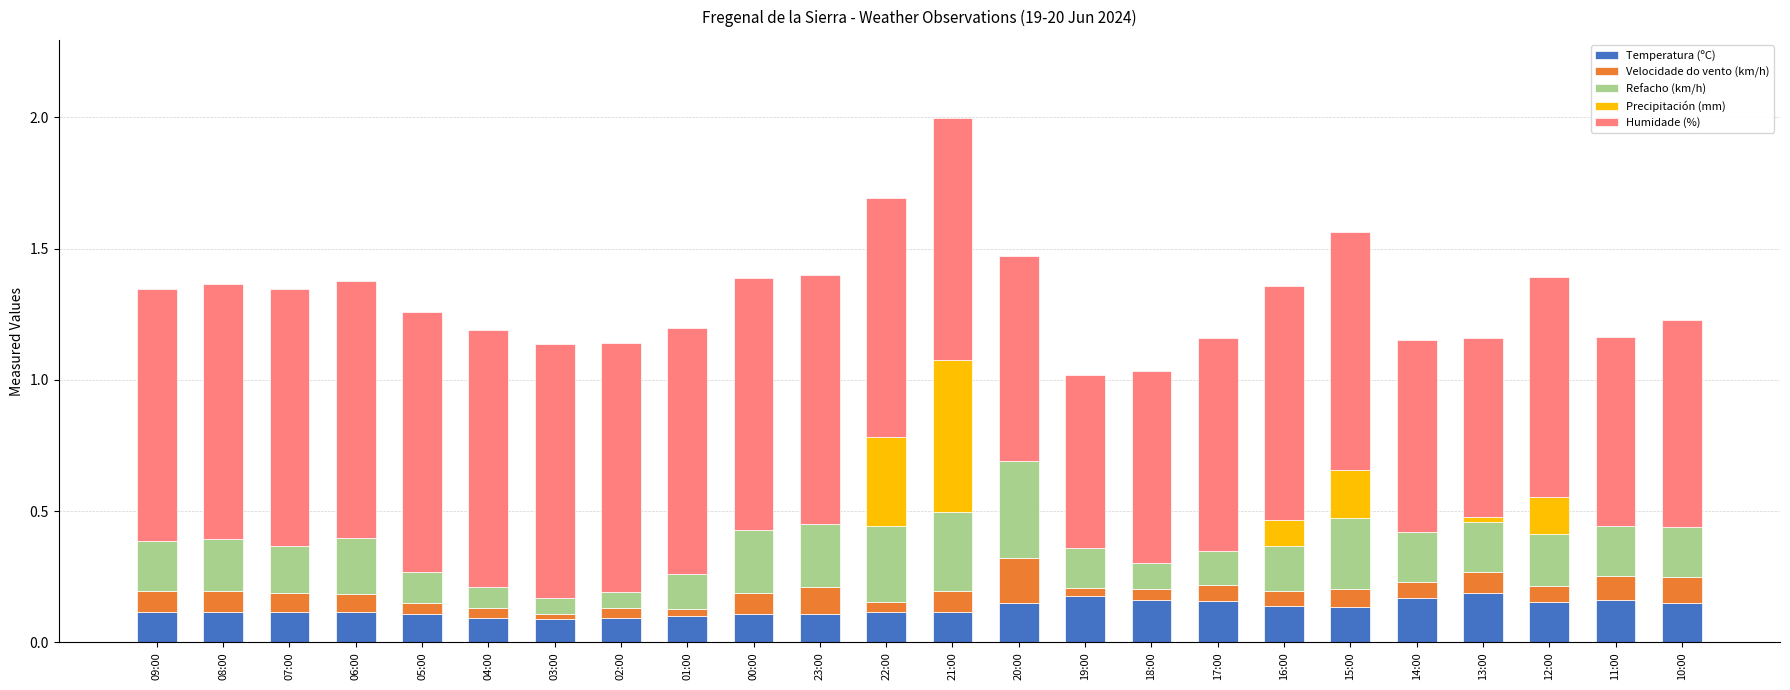

At which category is the sum across all series the highest?

21:00